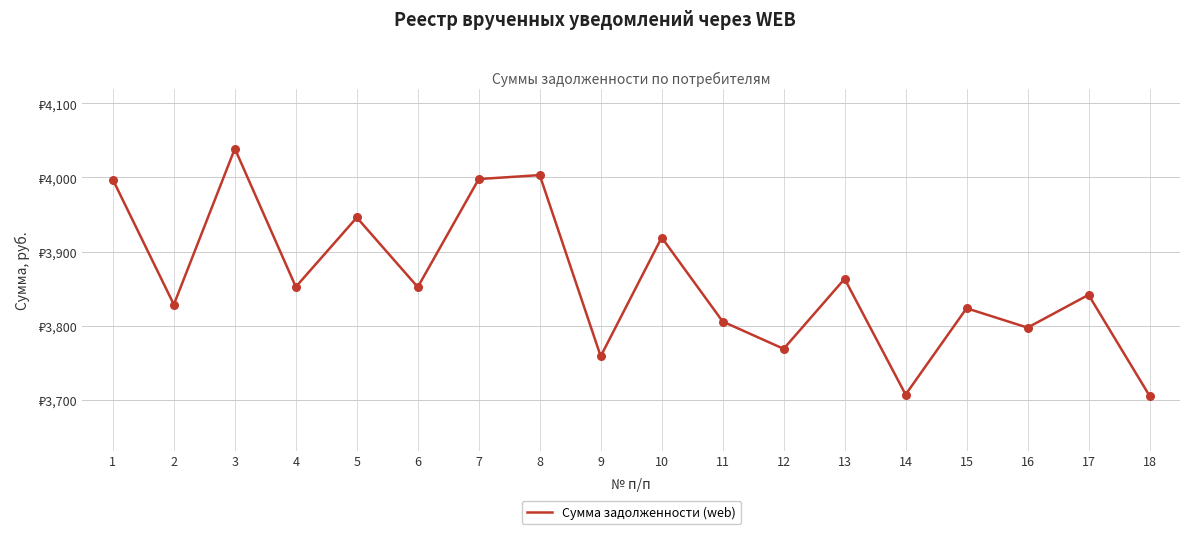

Does the chart have visible grid lines?

Yes